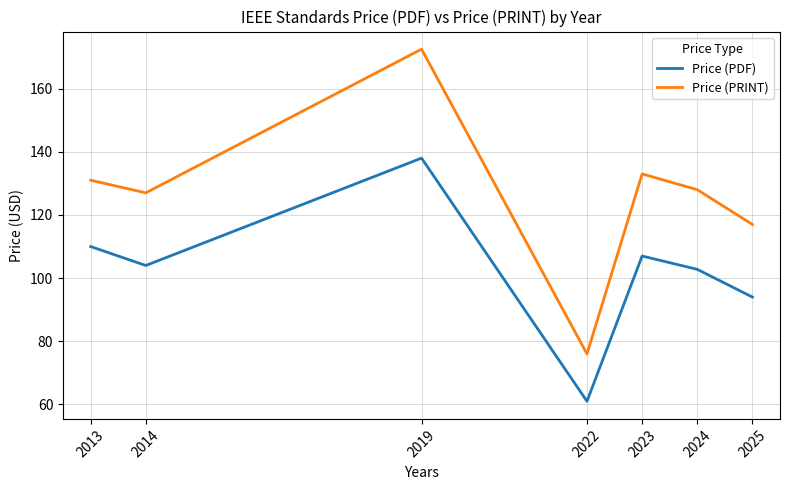

Rank the series by their average value, from lowest to highest.

Price (PDF), Price (PRINT)